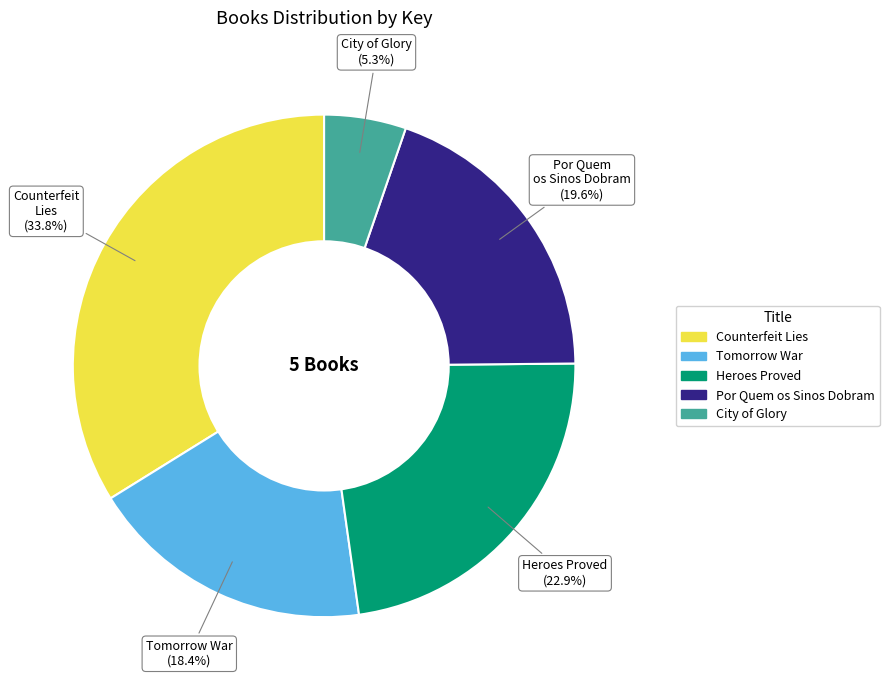

Combined, do Heroes Proved and Counterfeit Lies account for over 50%?

Yes